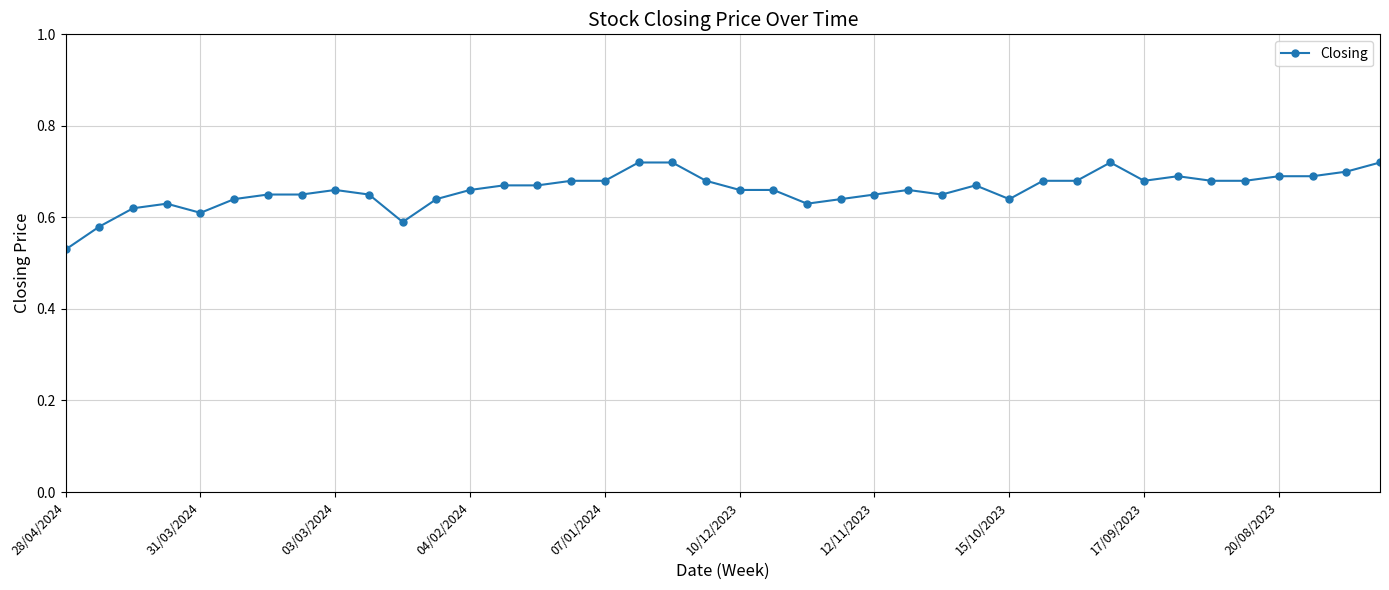

How many values are between 0 and 1?

40